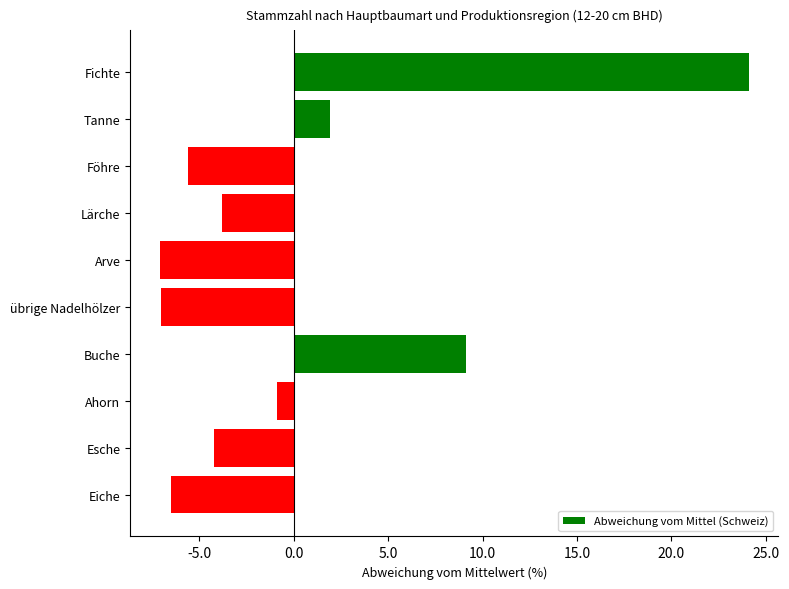

Is it true that the value at Eiche is -6.5?

True